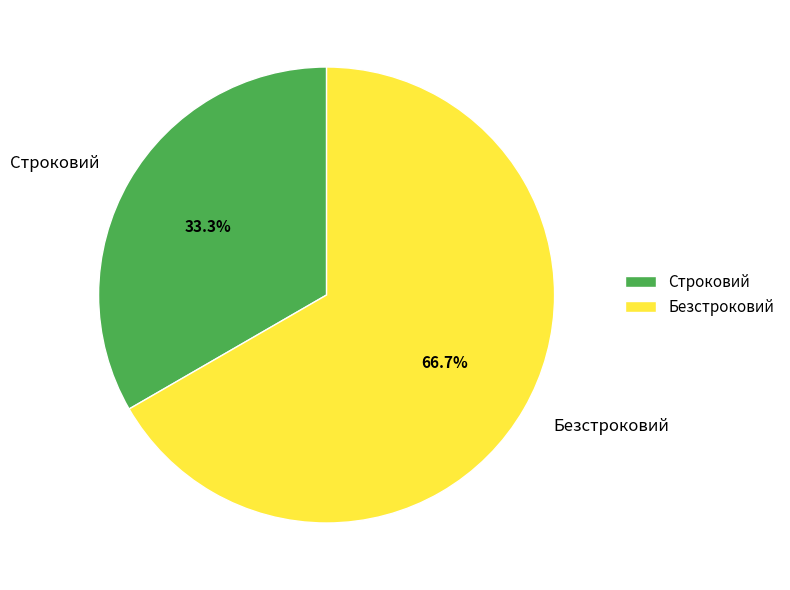

What is the ratio of the value at Безстроковий to the value at Строковий?

2.0